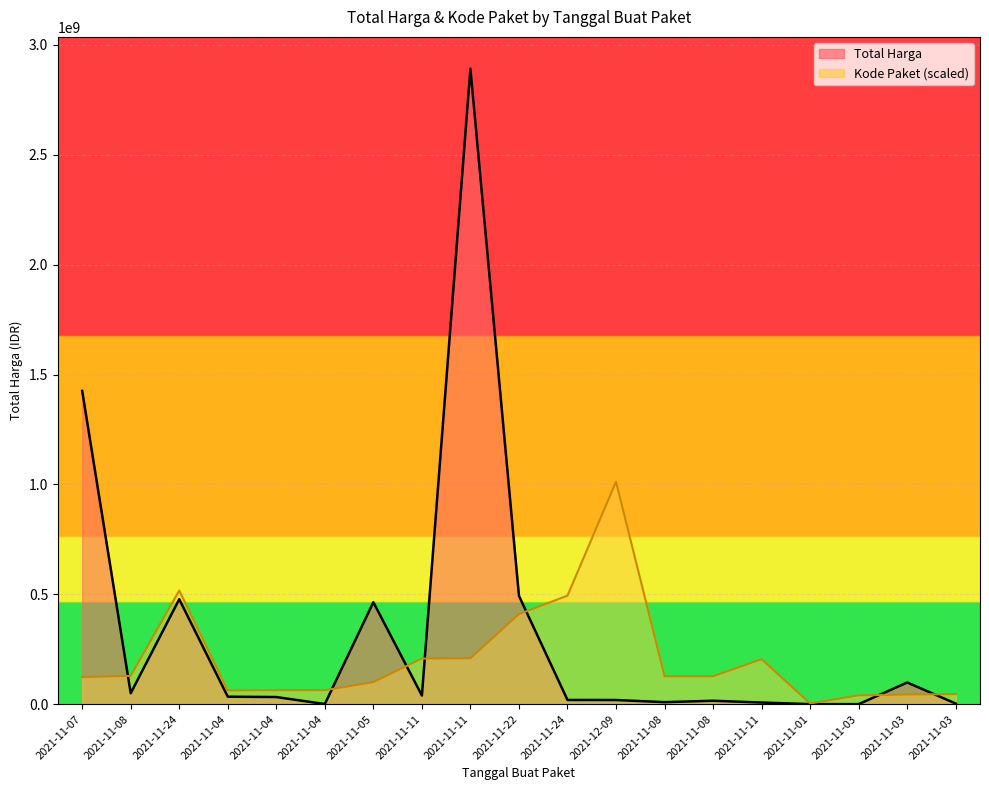

Reading right to left, extract all data points from this chart.

Total Harga line: 2772000.0	98772570.0	78000.0	333600.0	7401240.0	15513960.0	9180000.0	18900000.0	19175000.0	493000000.0	2892122000.0	39440000.0	464002100.0	577875.0	32441200.0	34000000.0	477600000.0	49730040.0	1425867900.0
Kode Paket line: 45621254.9	44028108.4	40004862.9	3406543.7	204767045.4	126886409.4	126805650.8	1012242700.0	493941488.1	409857125.0	208687507.2	207556887.1	100228737.0	63637759.5	63476242.3	62624606.4	517244008.7	128545631.1	123509232.5